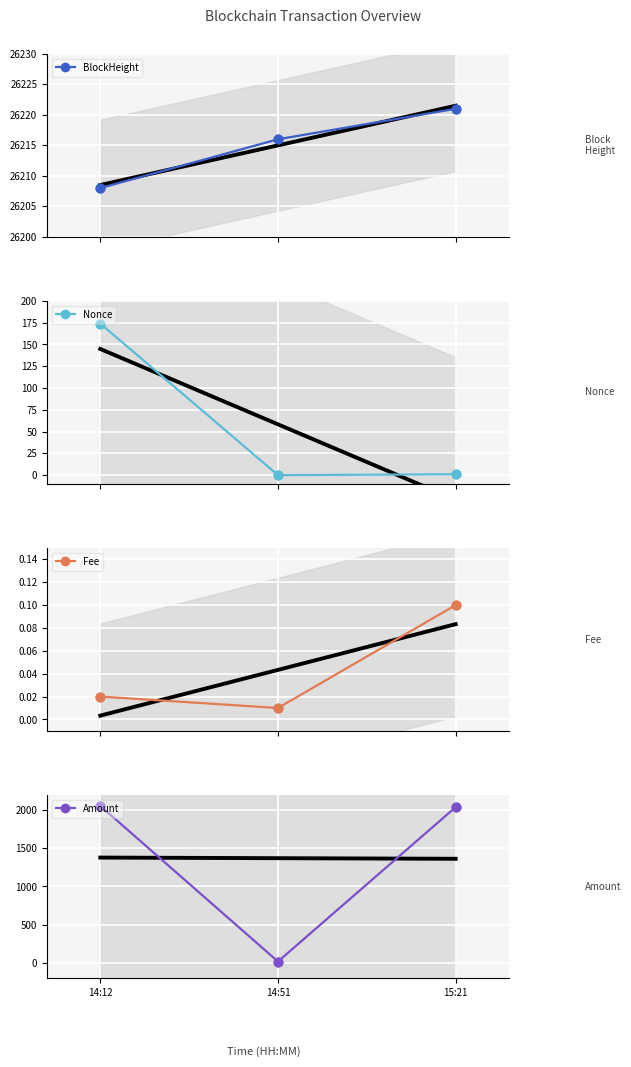

What is the total value across all series at 14:12?

28437.9